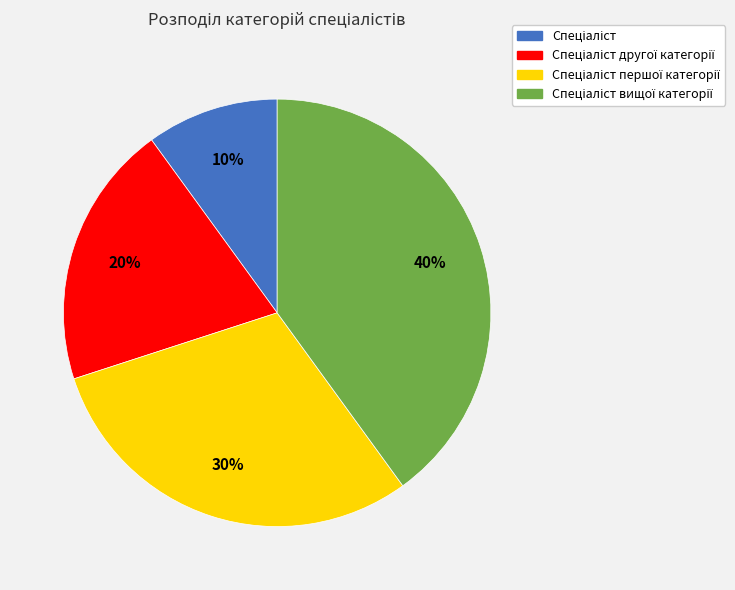

Is there any slice that represents more than half of the pie?

No